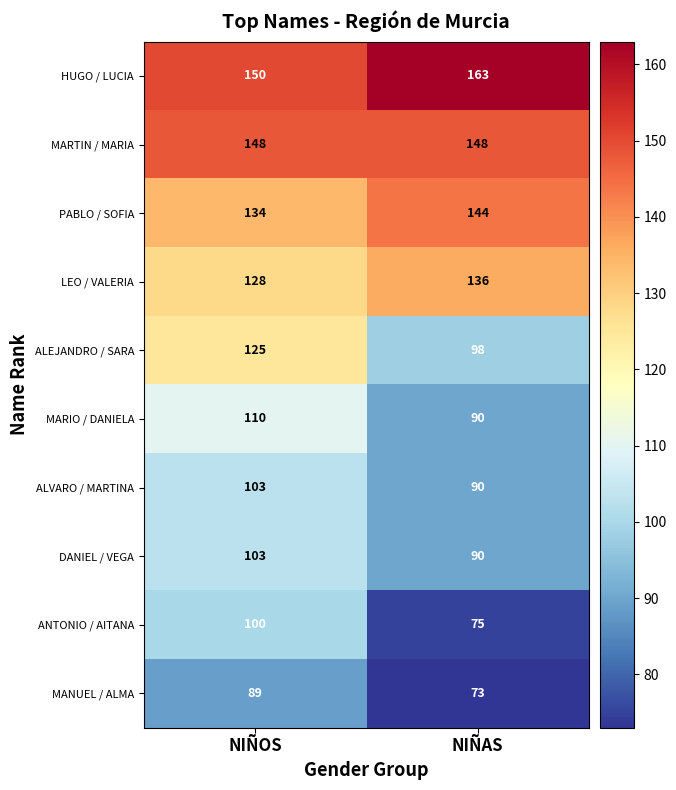

At how many categories does at least one series exceed 96?

2